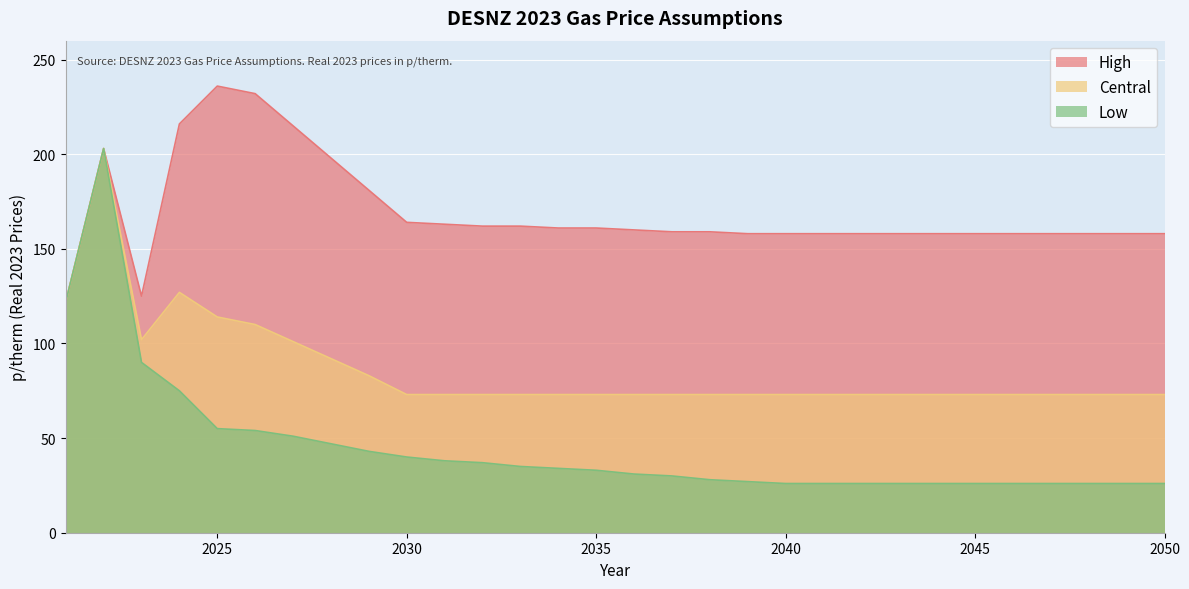

How many interior local valleys does the Central series have?

1